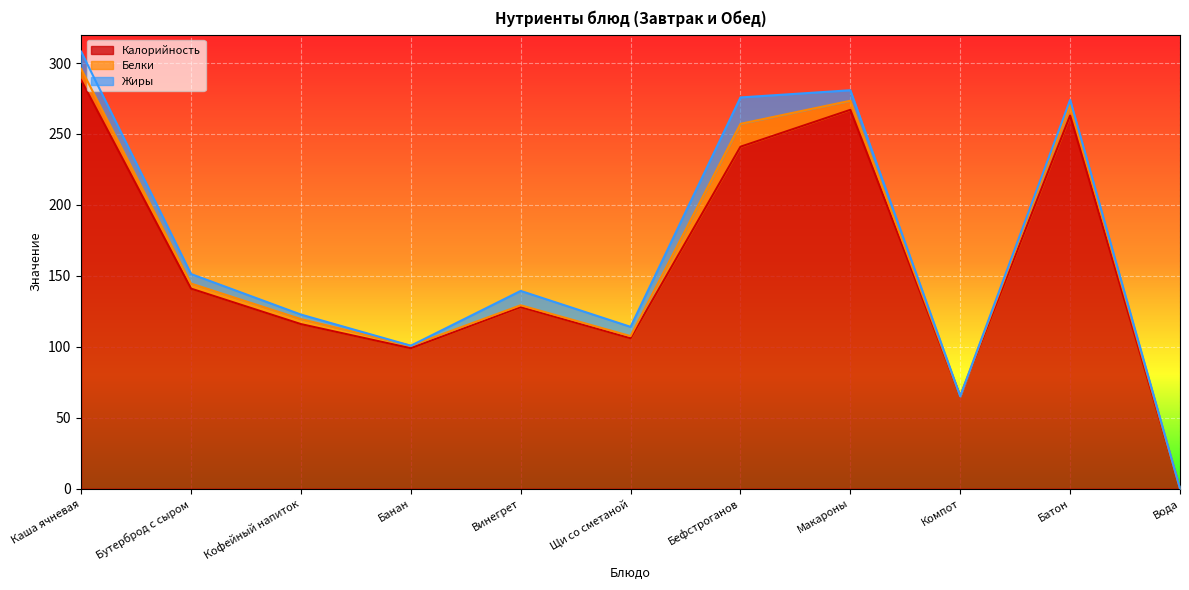

How many interior local valleys does the Белки series have?

2